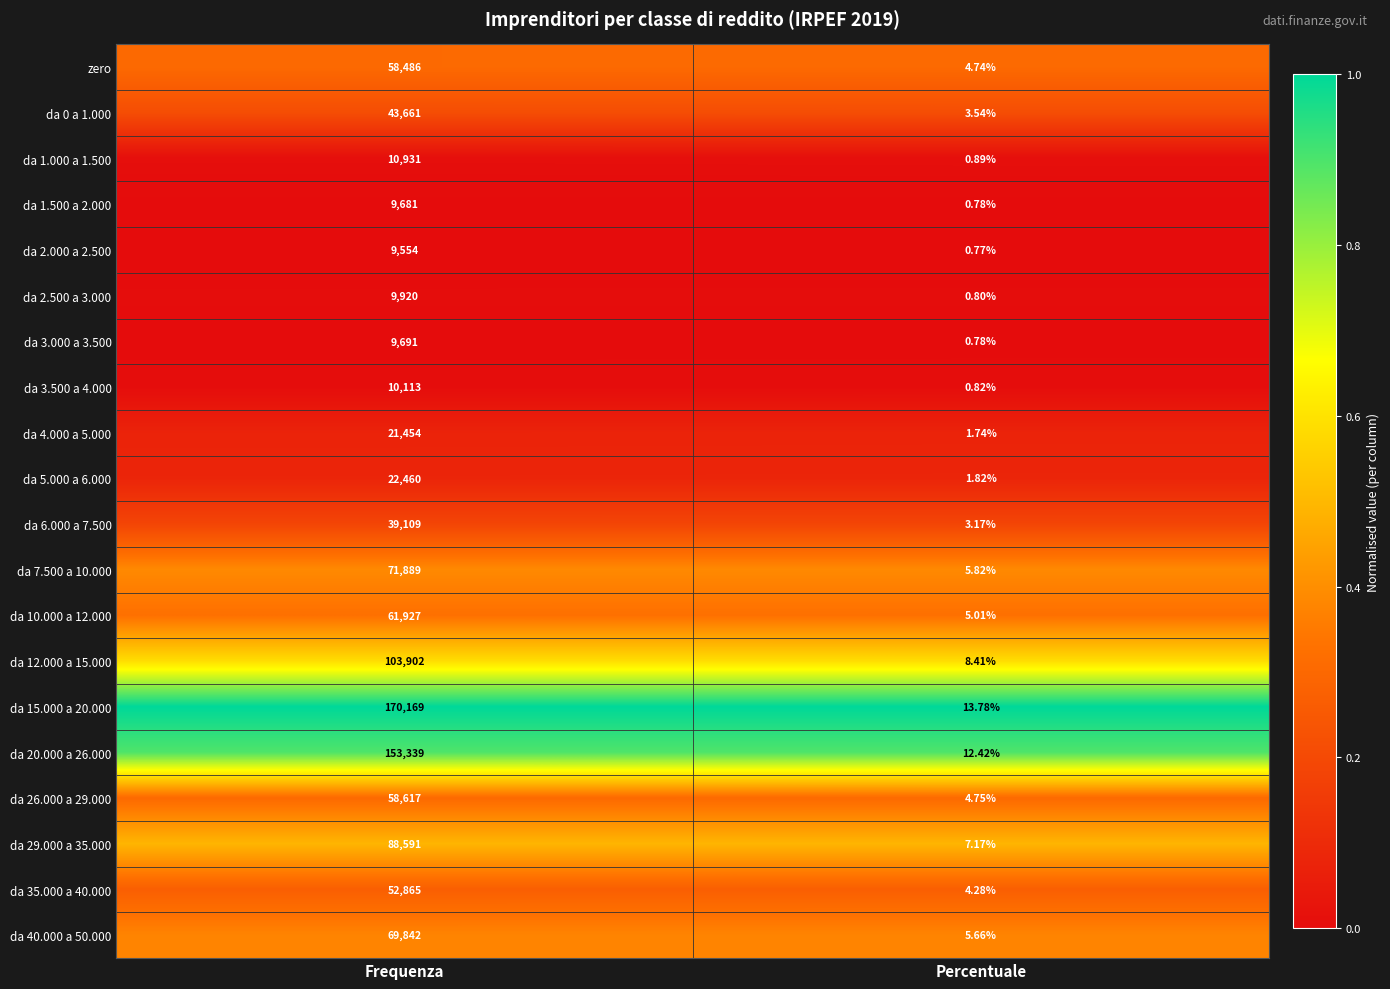

At which category does the chart reach its minimum across all series?

Percentuale